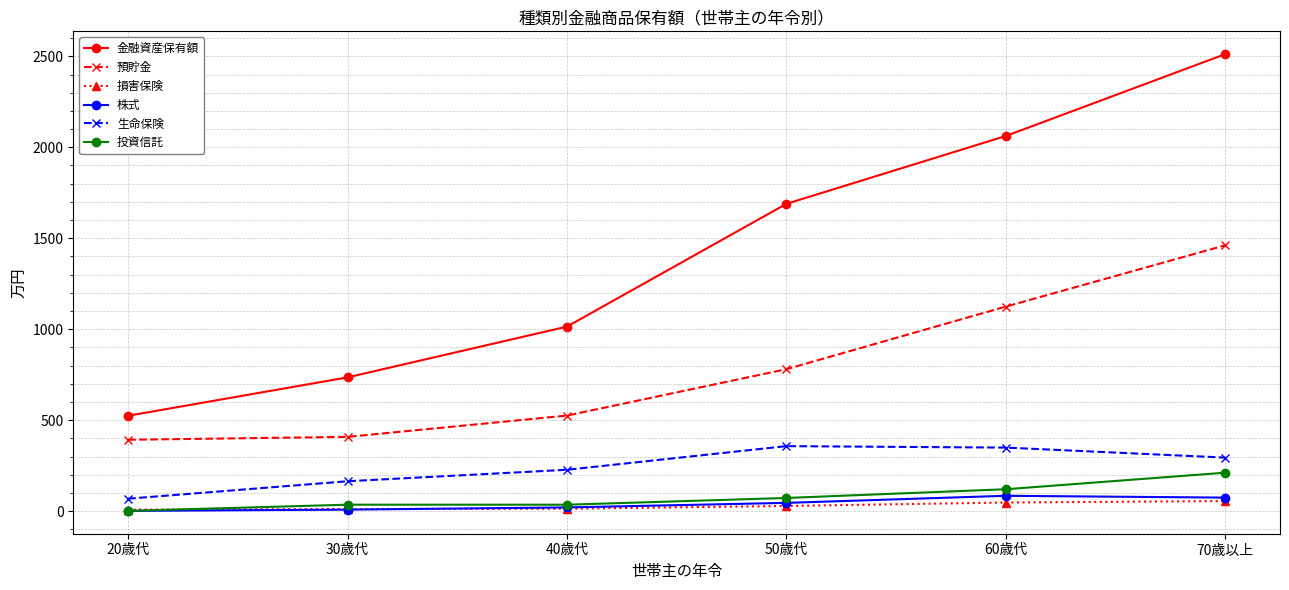

What is the value of the 生命保険 point at the 5th from the left?

349